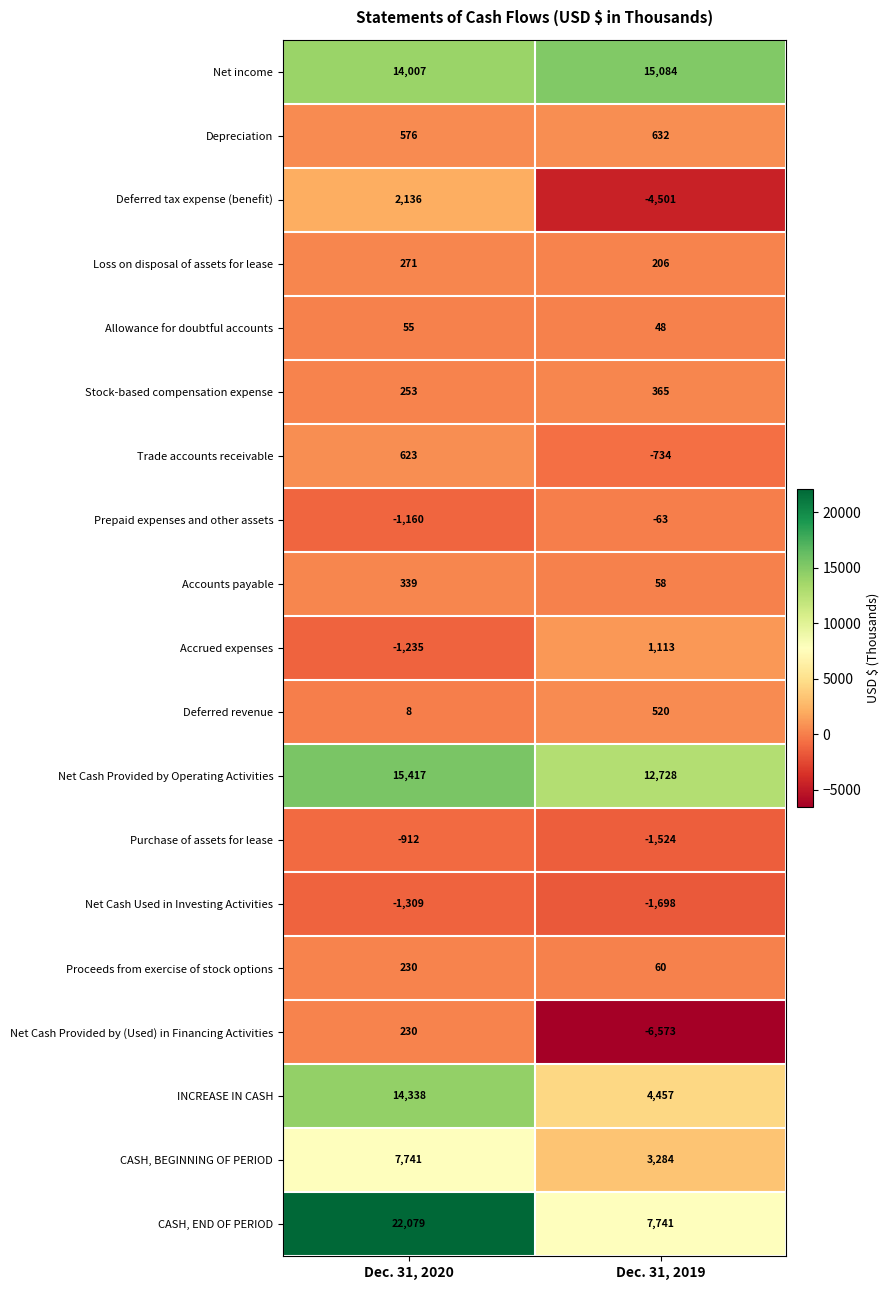

The Accounts payable series shows 179 at Dec. 31, 2020. True or false?

False